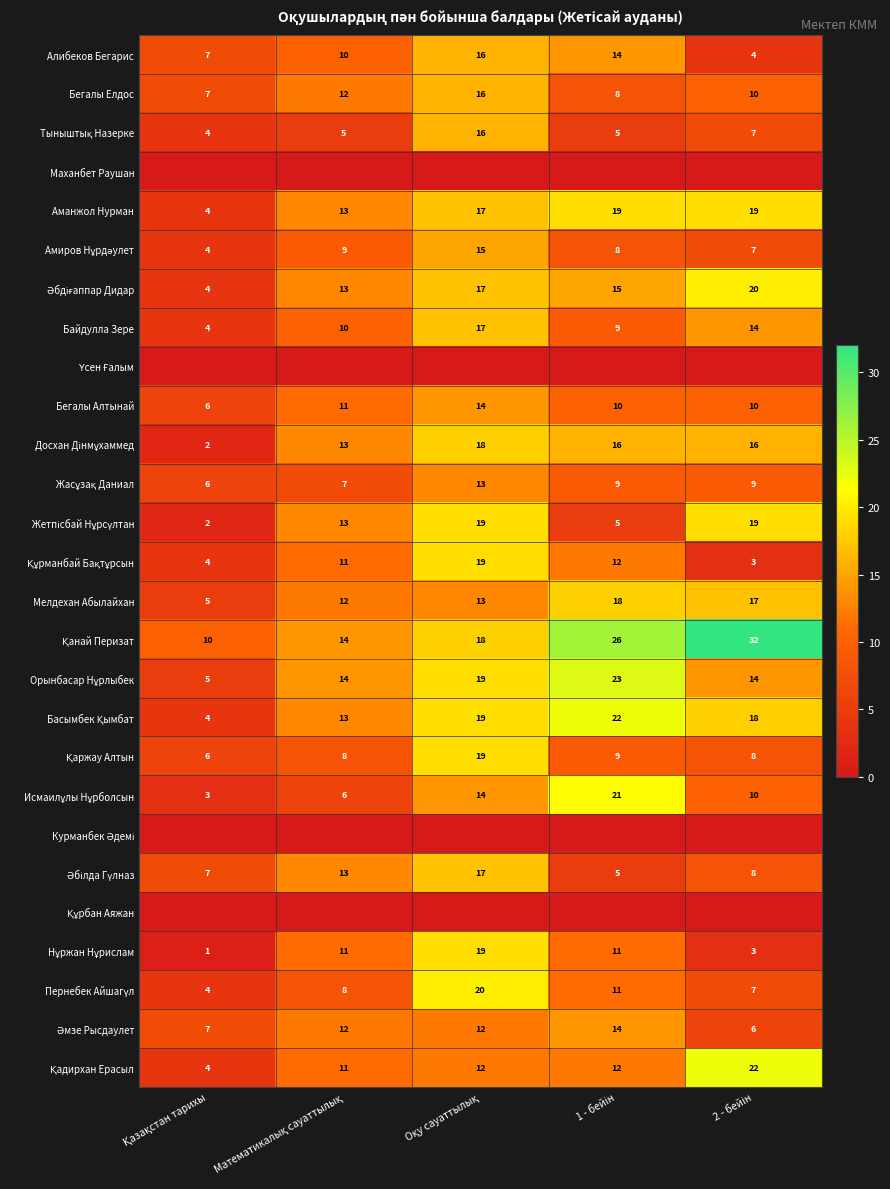

What is the difference between the maximum and minimum values in the Байдулла Зере series?

13